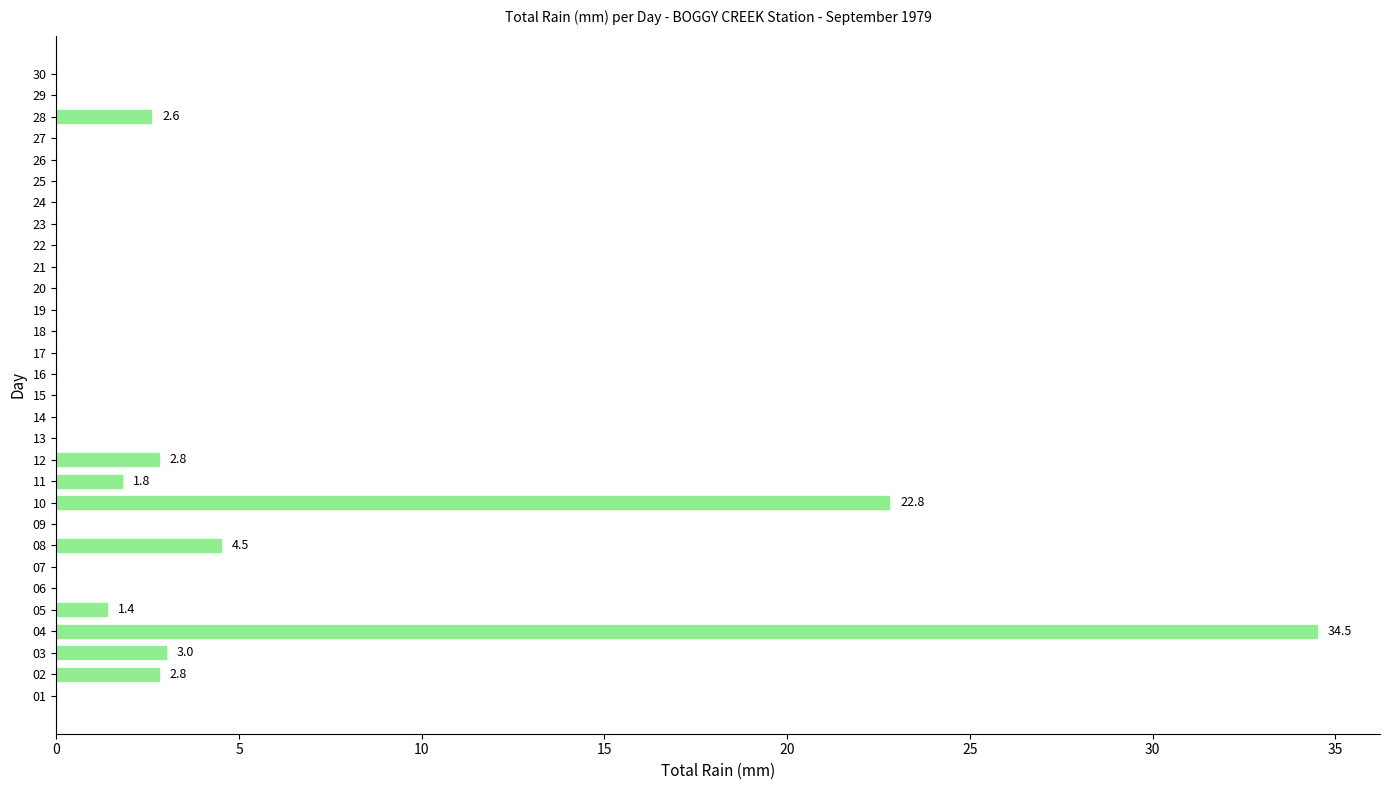

Is it true that the value at 12 is 1.2?

False